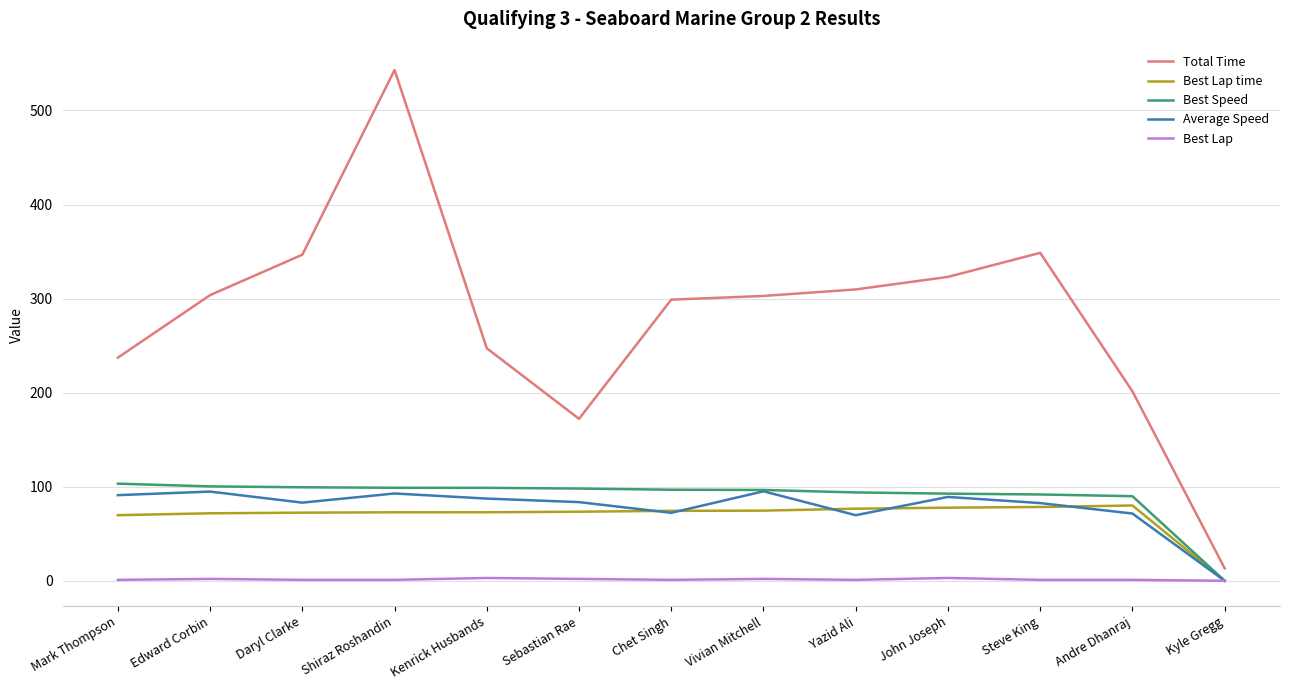

Count the number of data series in this chart.

5